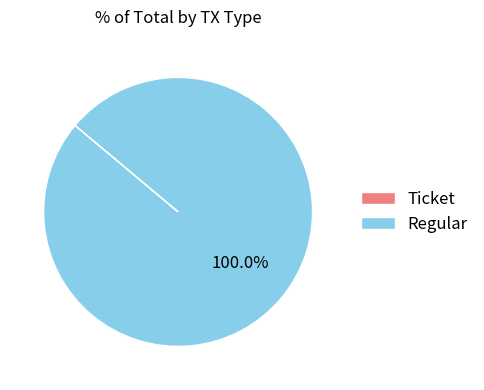

Which slice is the largest?

Regular